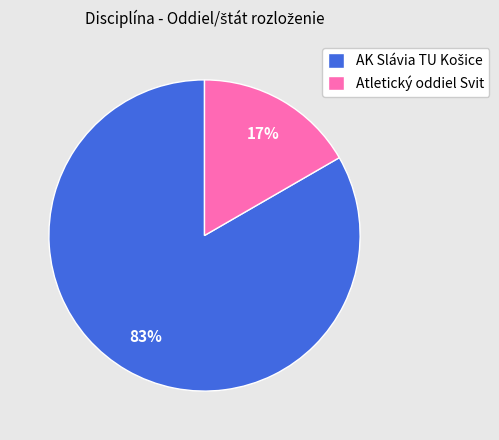

The Atletický oddiel Svit slice represents 17% of the pie. True or false?

True